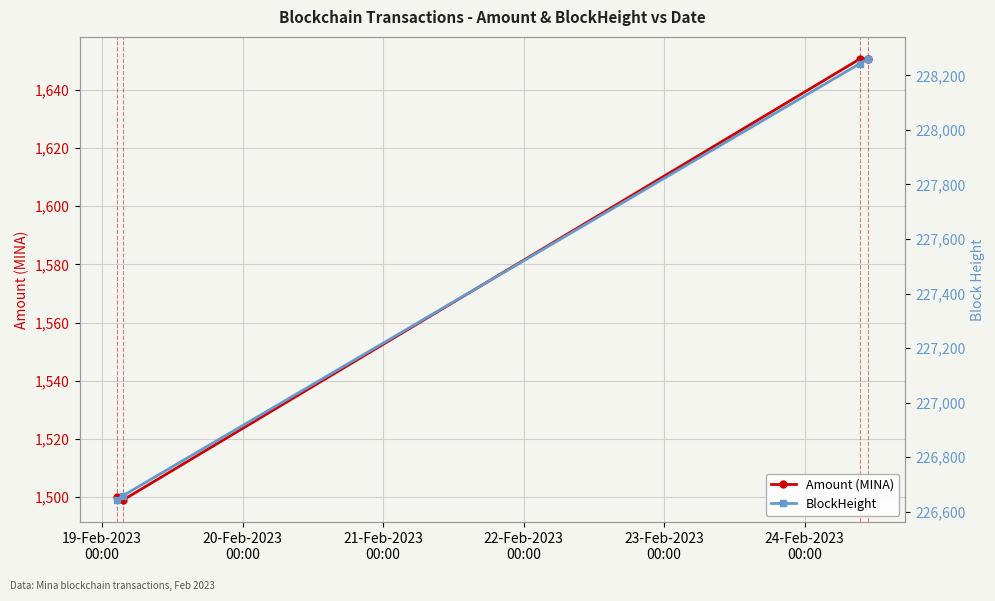

What is the lowest value of the Amount (MINA) series?

1499.0